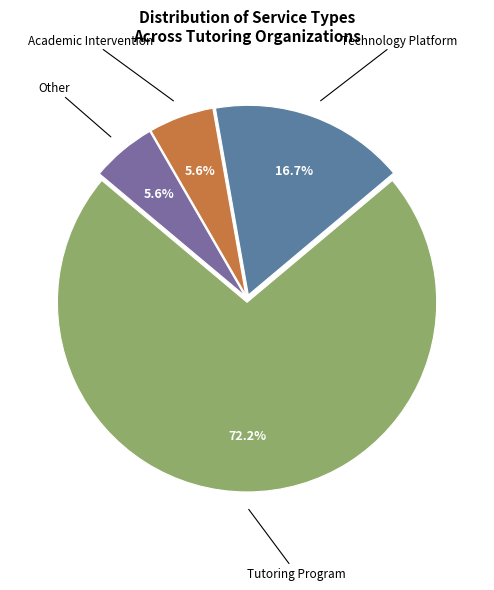

Count the number of slices in the pie.

4